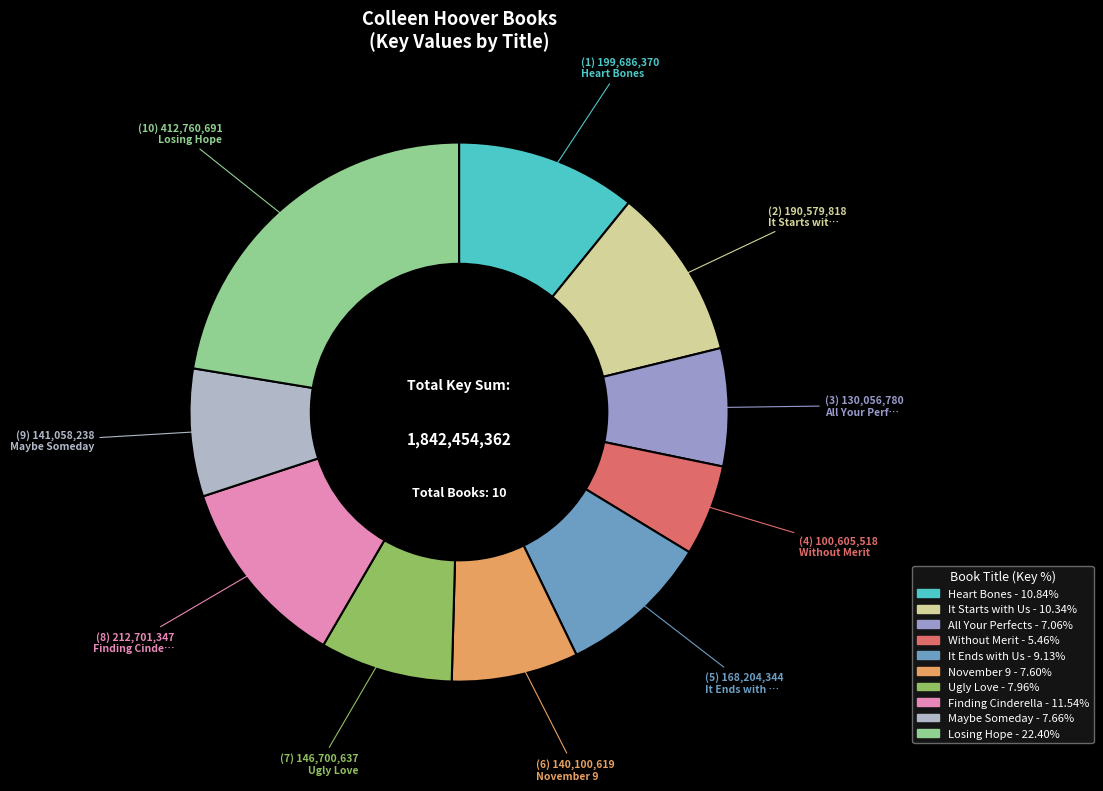

Does Finding Cinderella account for over 50% of the chart?

No